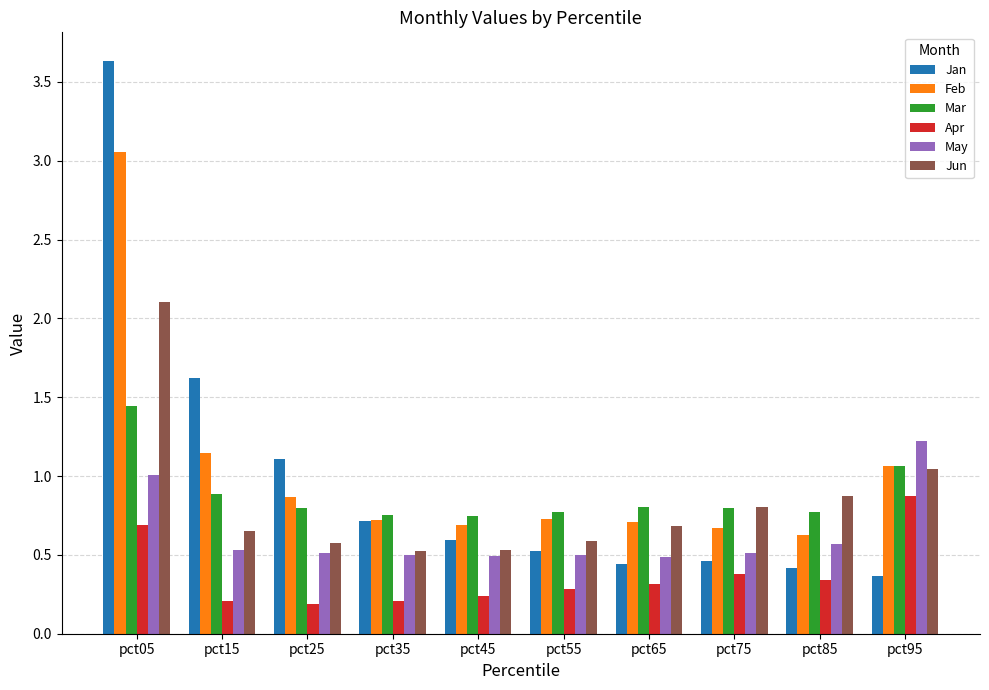

Which series changed the most between pct05 and pct45?

Jan